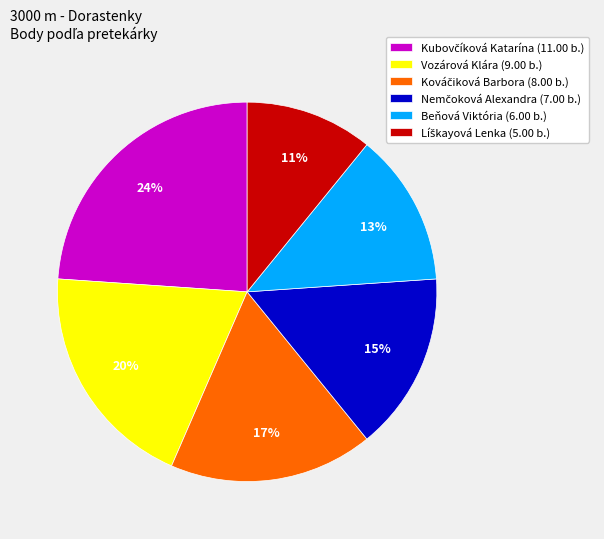

Does any single category account for the majority?

No